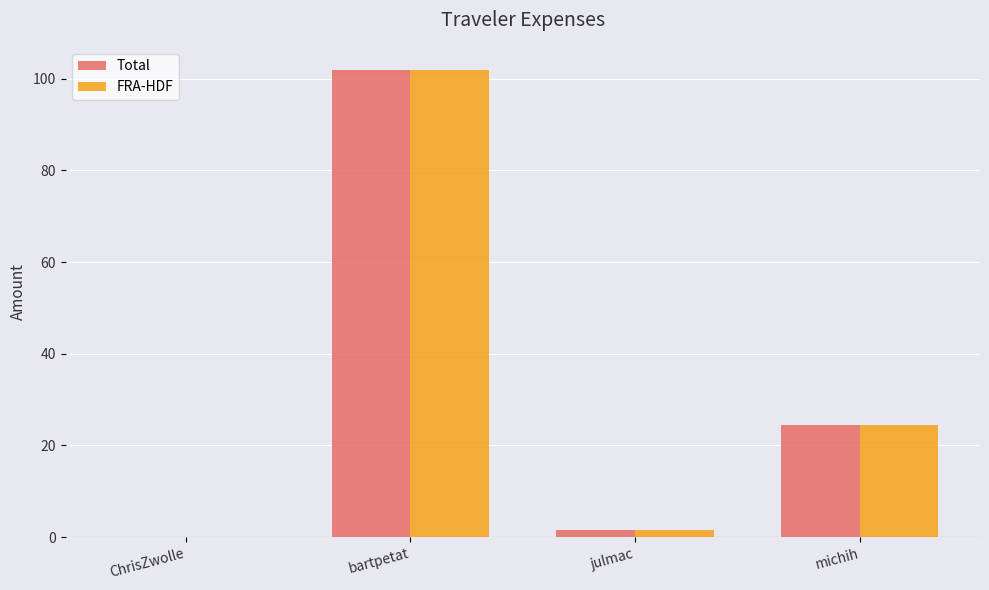

At which category is the sum across all series the highest?

bartpetat